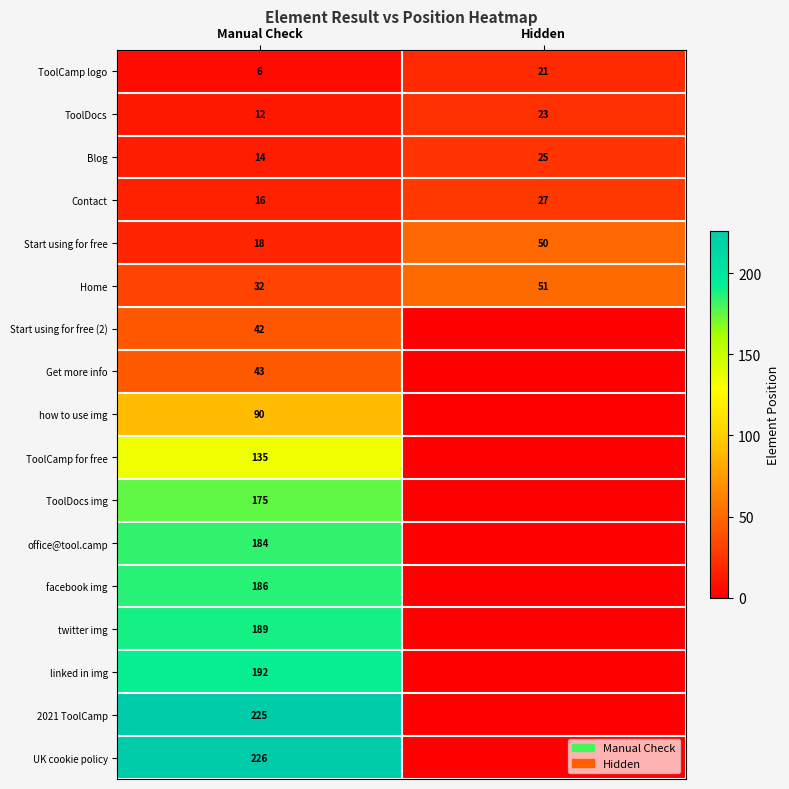

Where is ToolDocs nearest to the value 17?

Manual Check